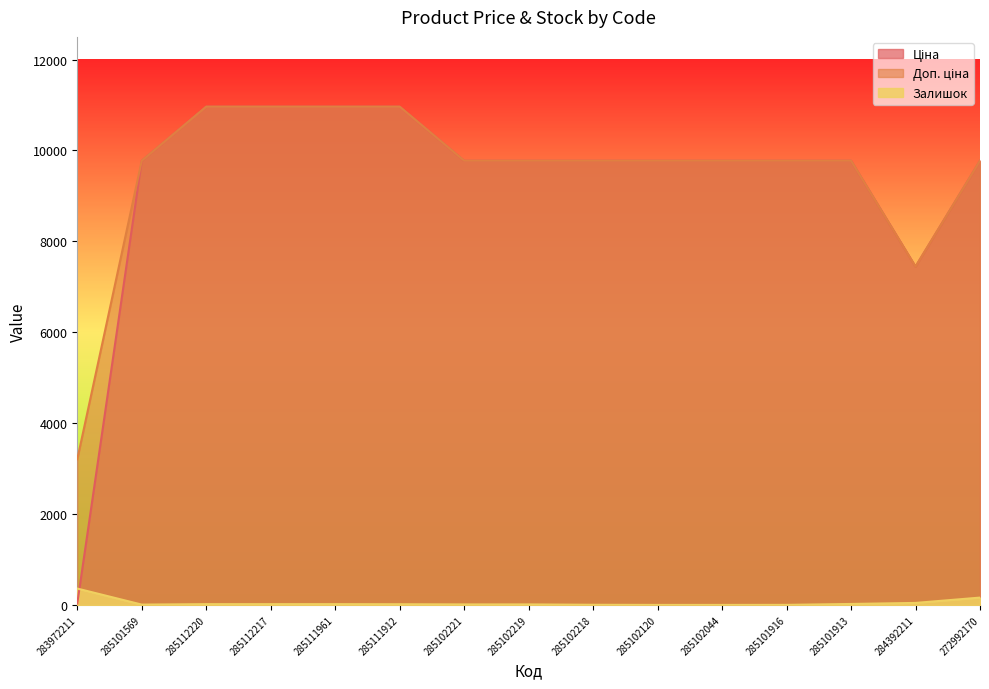

At which label does Ціна reach its peak?

285112220